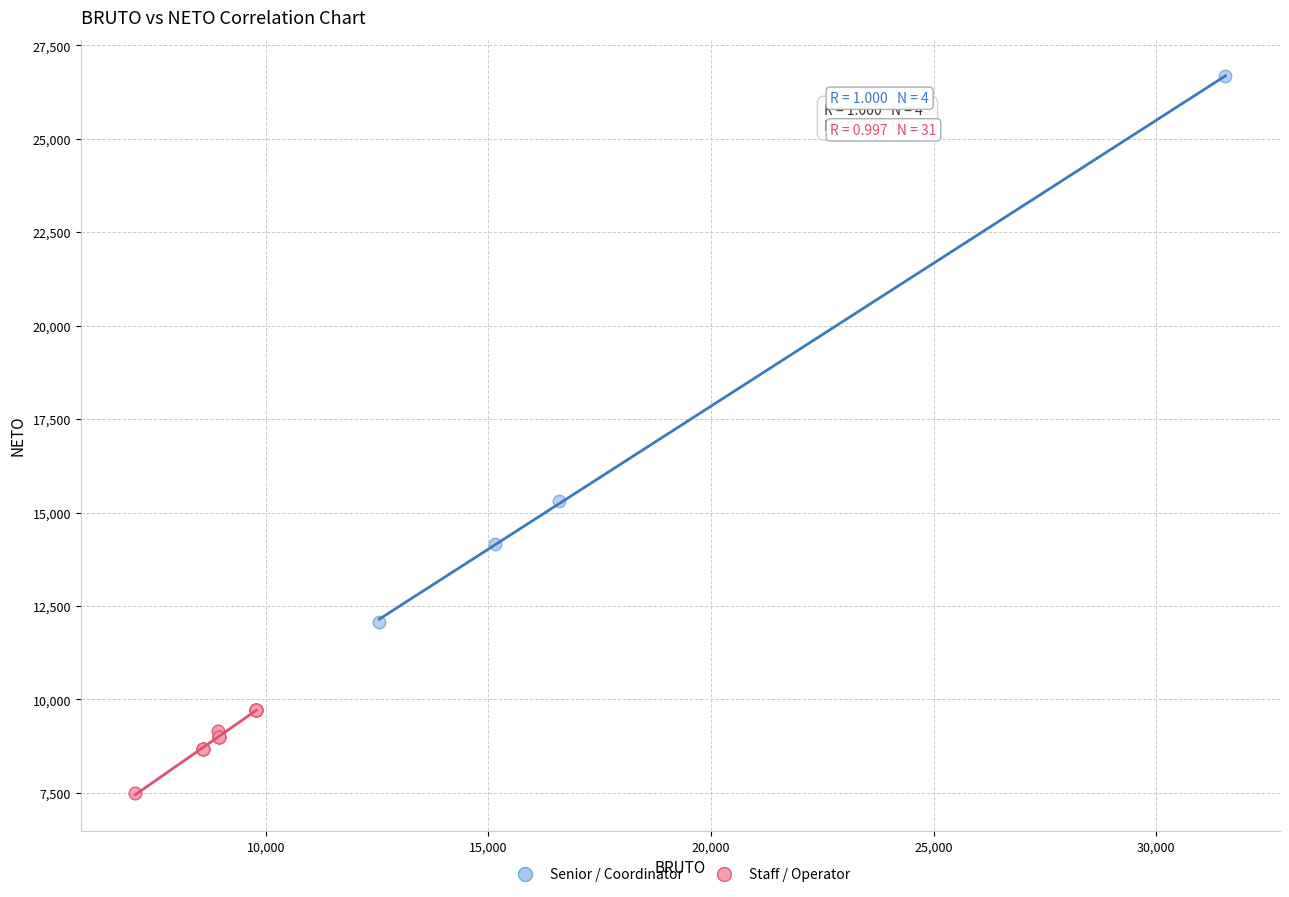

Which series reaches the maximum Y coordinate?

Senior / Coordinator